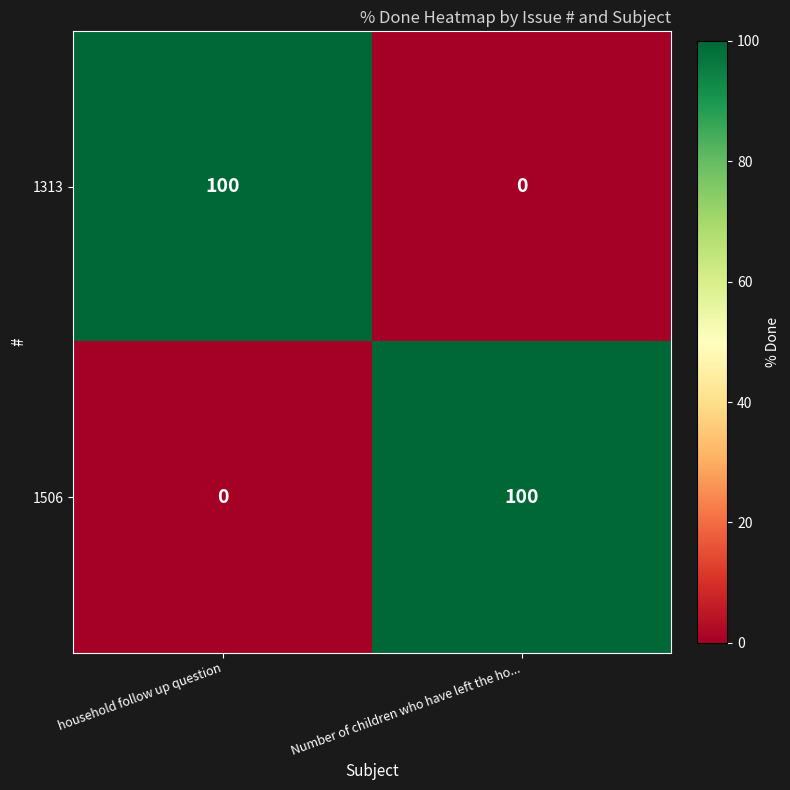

What is the highest value of the 1313 series?

100